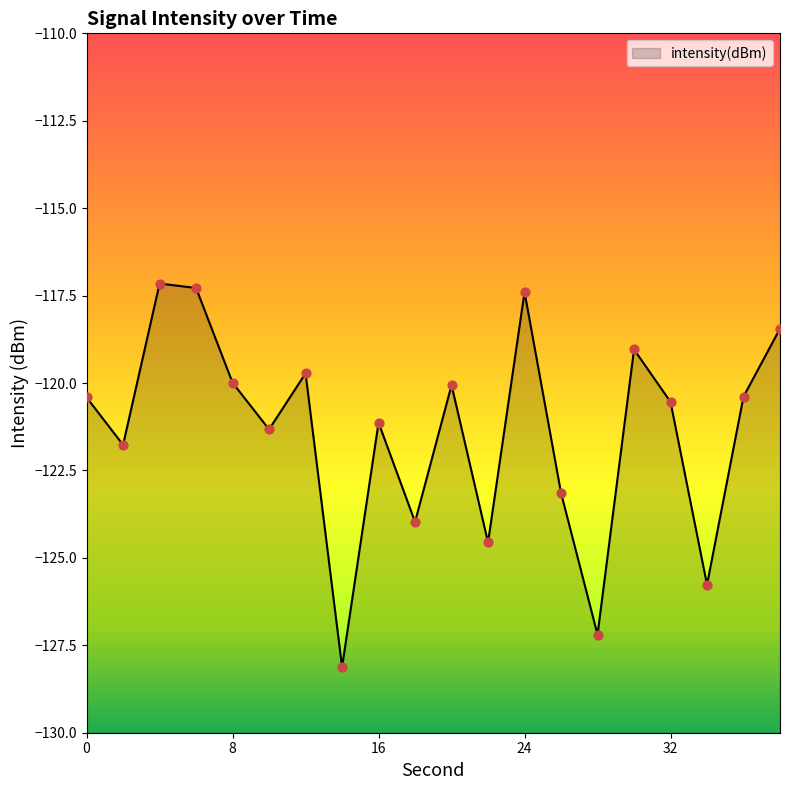

Between 2 and 16, which is larger?

16